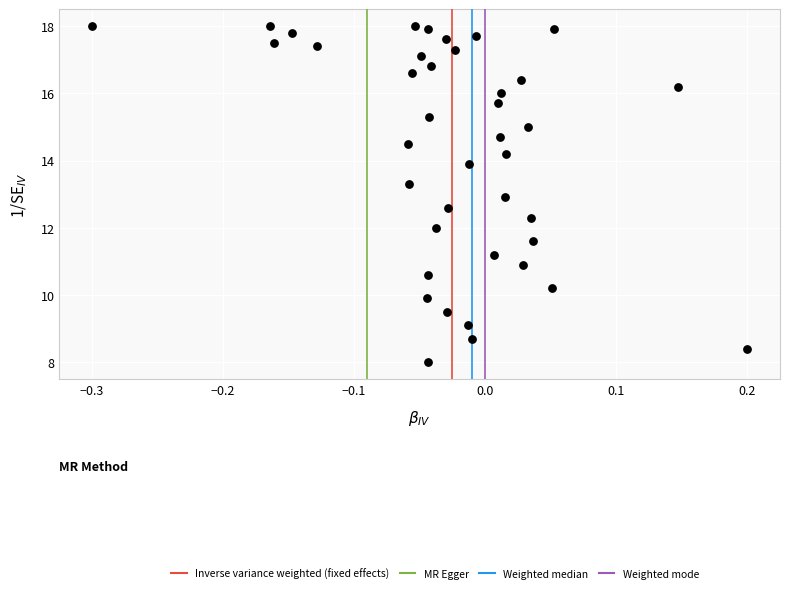

What is the range of X values (max minus min)?

0.5